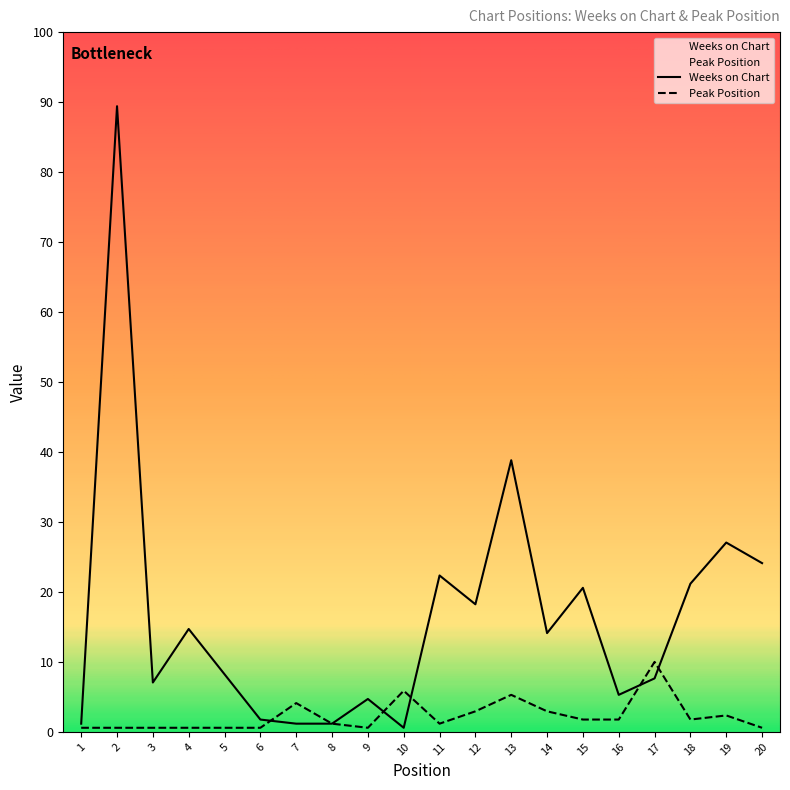

The Peak Position series shows 1 at 9. True or false?

True